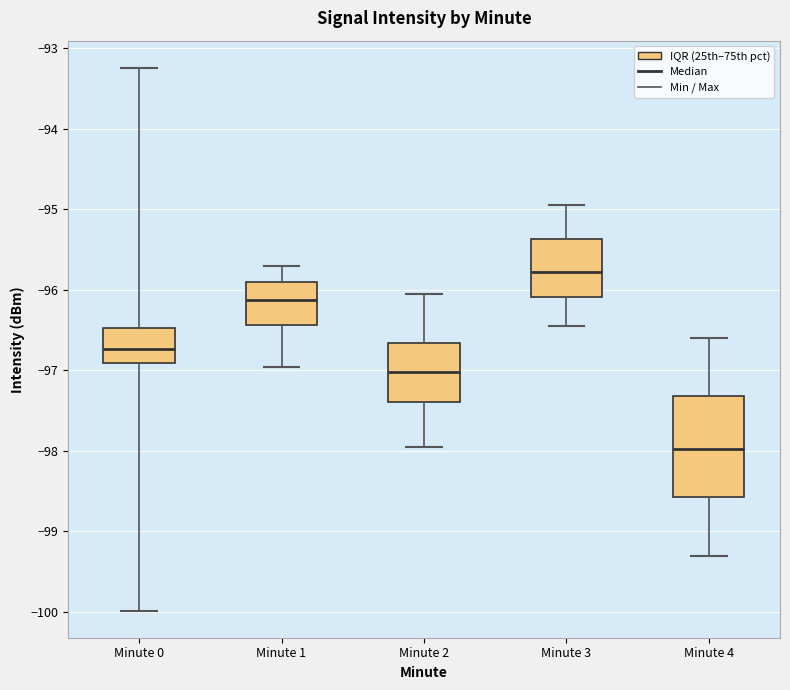

Where is the lower edge of the box for Minute 1 on the y-axis? The values are not printed on the chart, so give them approximately, as read against the axis.

-96.4